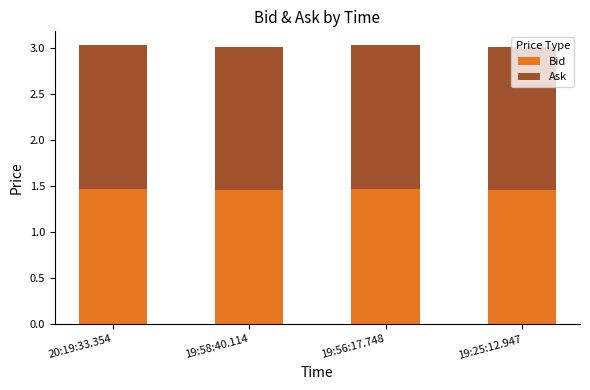

What is the sum of all Bid values?

5.9